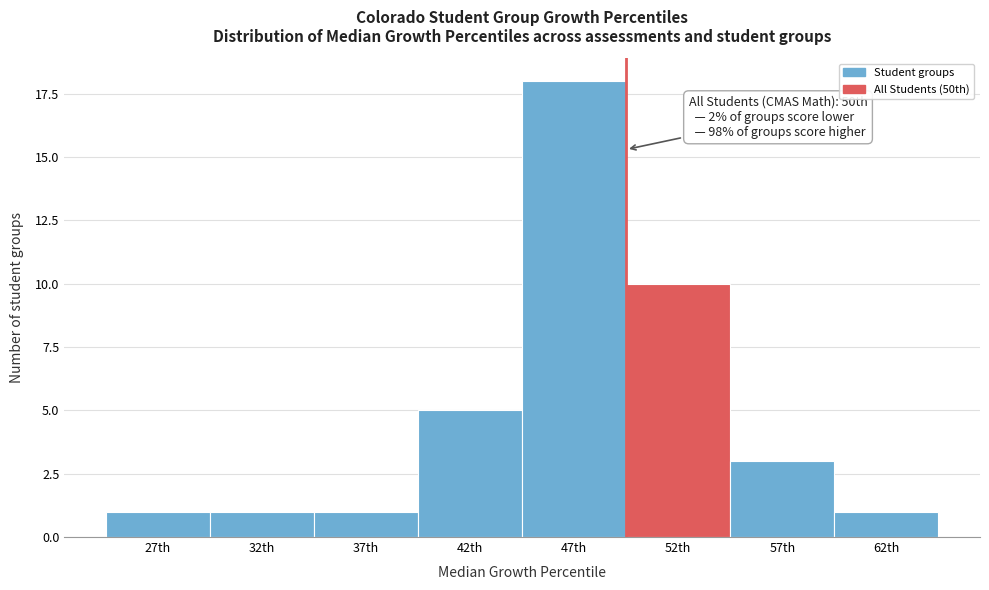

Reading left to right, transcribe all the data shown in this chart.

27th=1	32th=1	37th=1	42th=5	47th=18	52th=10	57th=3	62th=1